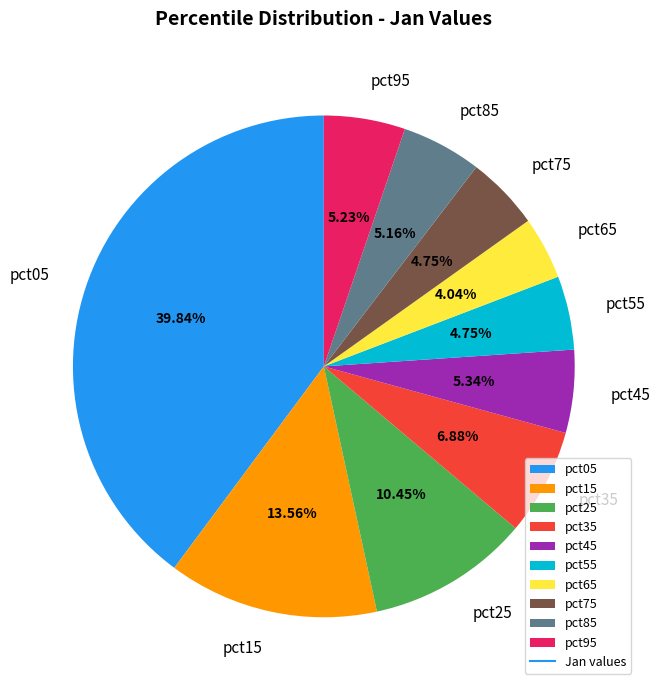

Combined, what portion of the pie is pct45 and pct85?

10.5%